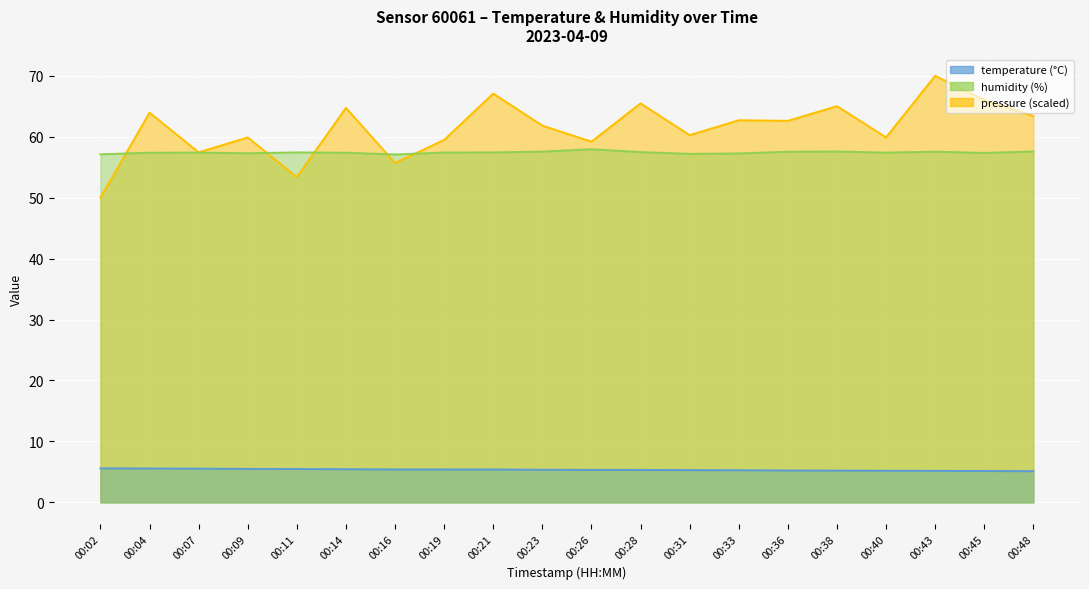

True or false: pressure_norm has more than 1 interior local peaks.

True